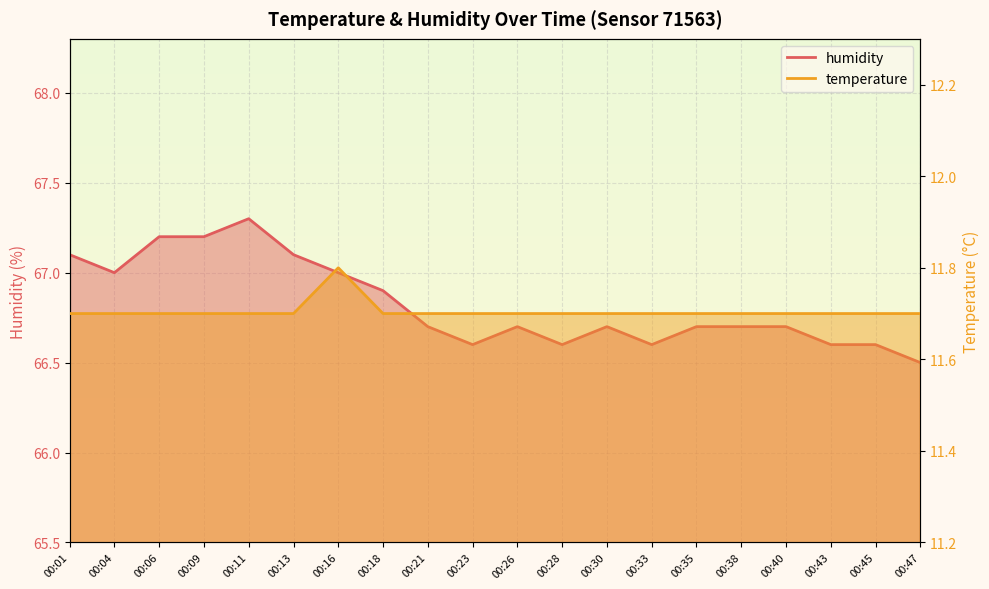

Reading right to left, extract all data points from this chart.

temperature: 00:47=11.7	00:45=11.7	00:43=11.7	00:40=11.7	00:38=11.7	00:35=11.7	00:33=11.7	00:30=11.7	00:28=11.7	00:26=11.7	00:23=11.7	00:21=11.7	00:18=11.7	00:16=11.8	00:13=11.7	00:11=11.7	00:09=11.7	00:06=11.7	00:04=11.7	00:01=11.7
humidity: 00:47=66.5	00:45=66.6	00:43=66.6	00:40=66.7	00:38=66.7	00:35=66.7	00:33=66.6	00:30=66.7	00:28=66.6	00:26=66.7	00:23=66.6	00:21=66.7	00:18=66.9	00:16=67.0	00:13=67.1	00:11=67.3	00:09=67.2	00:06=67.2	00:04=67.0	00:01=67.1